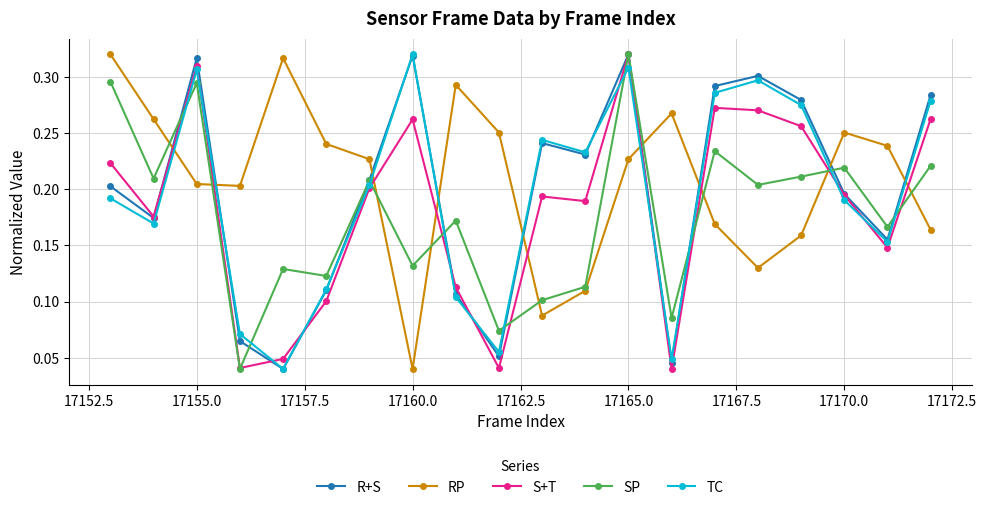

How many R+S values are between 0 and 1?

20